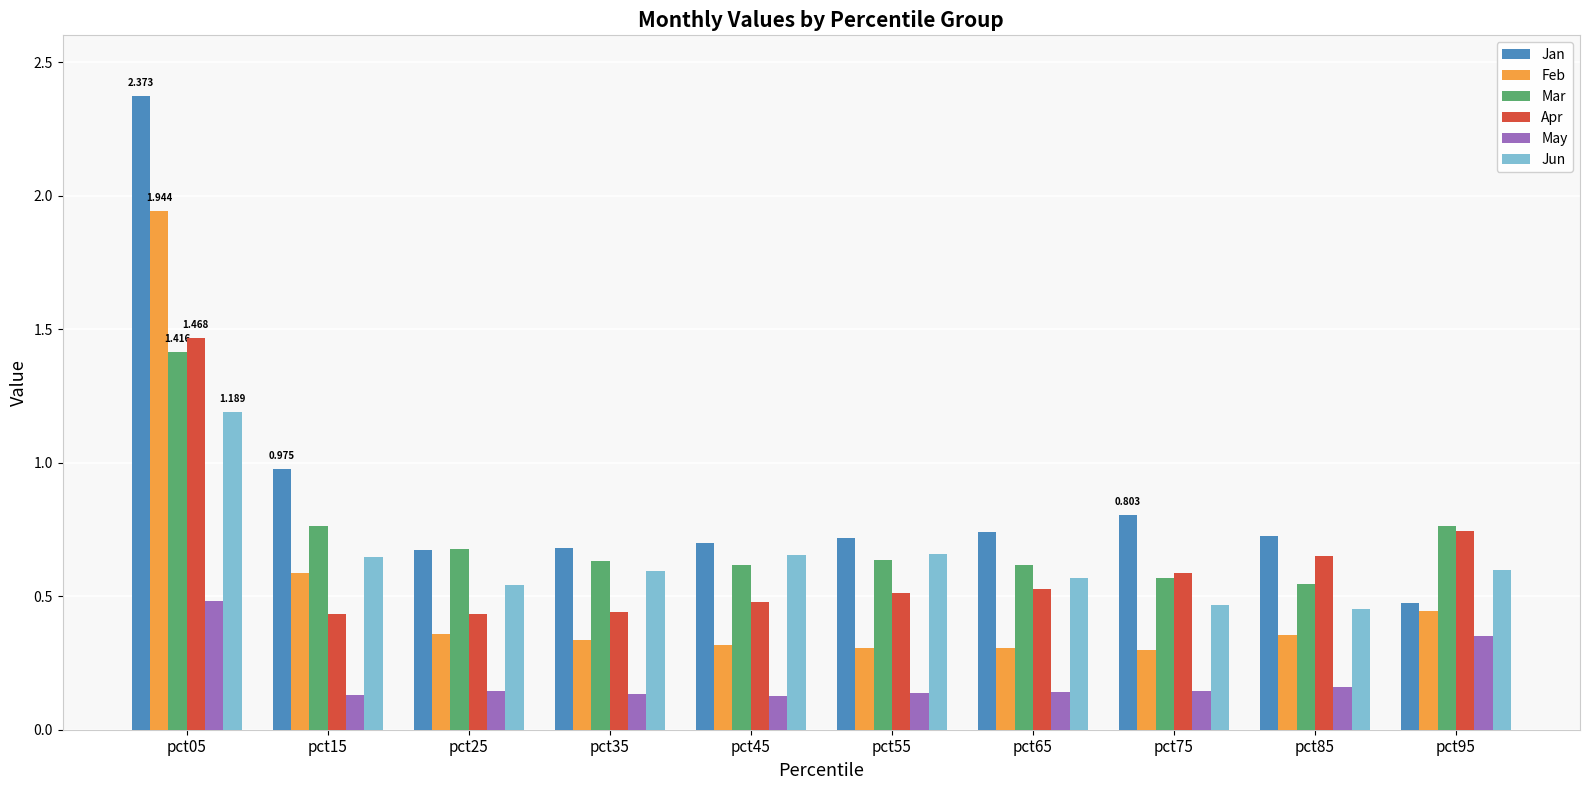

How many groups of bars are there?

10